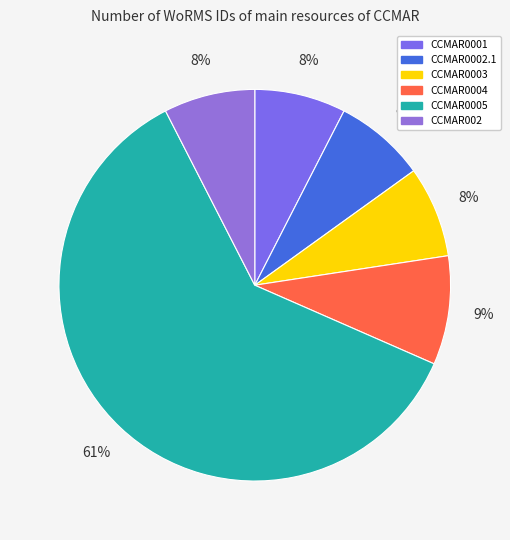

True or false: CCMAR0003 accounts for 8% of the total.

True